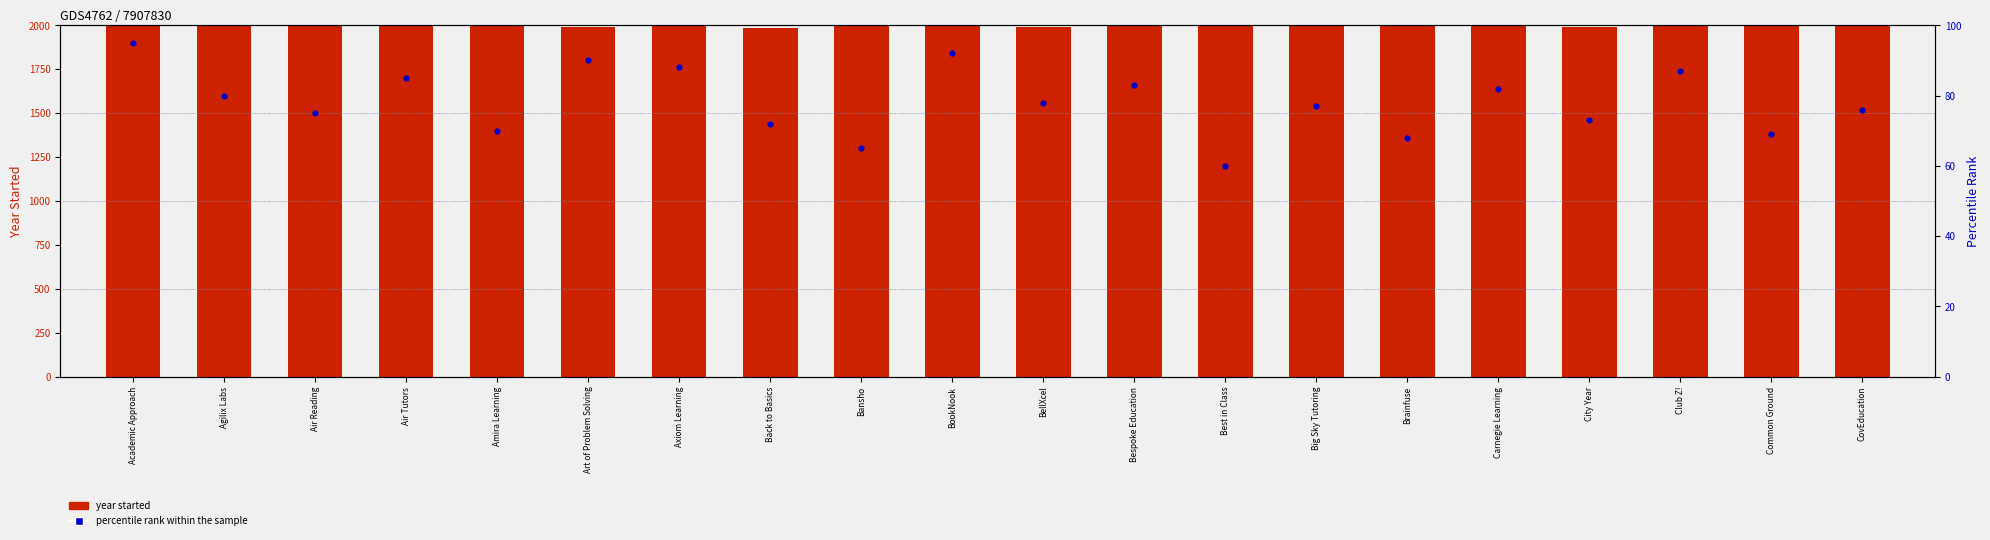

At how many categories does at least one series exceed 924?

20